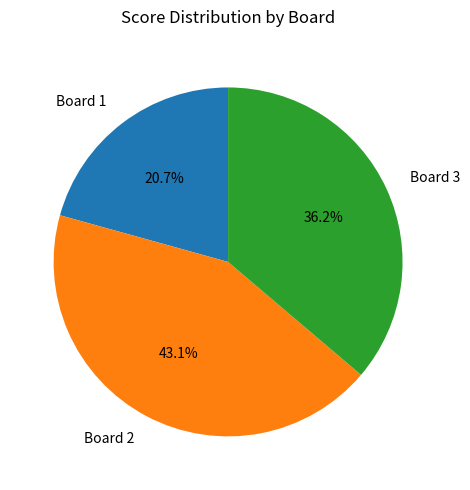

Is there a majority slice in this chart?

No